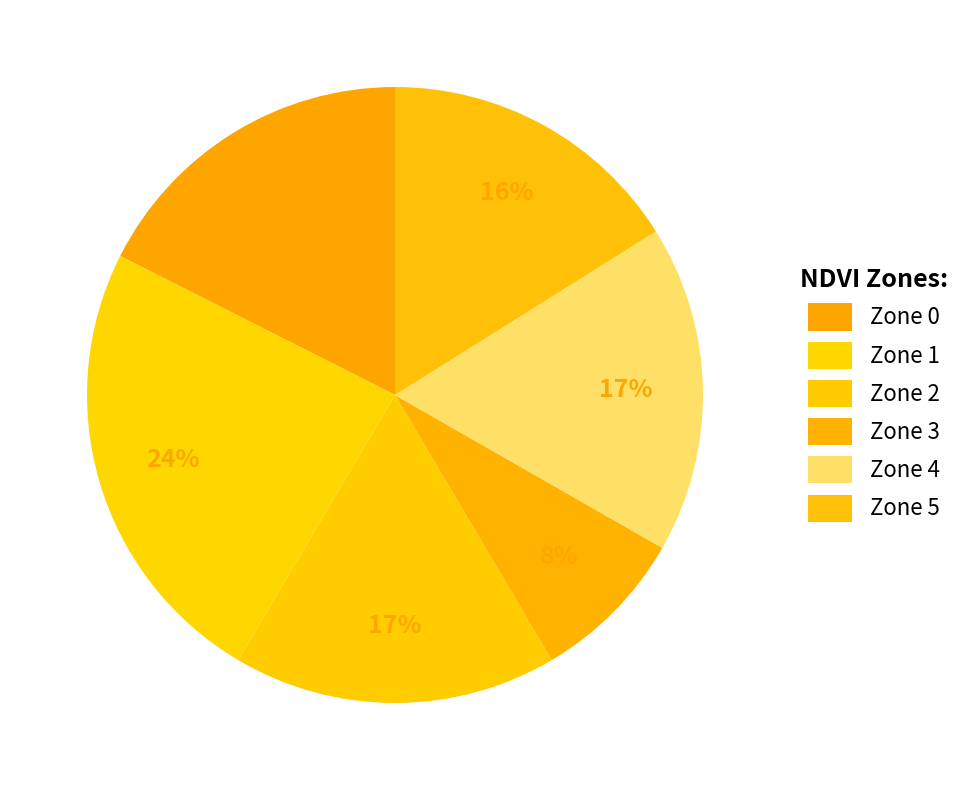

How many slices are in this pie chart?

6